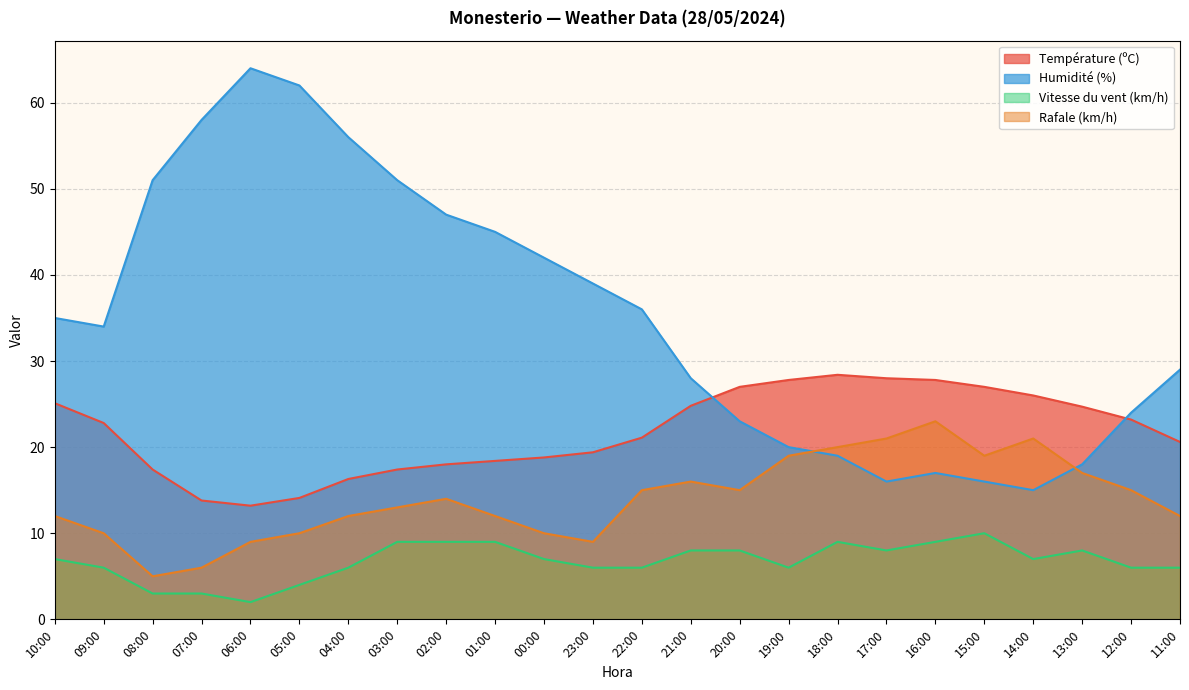

Which series has the largest range (max minus min)?

Humidité (%)